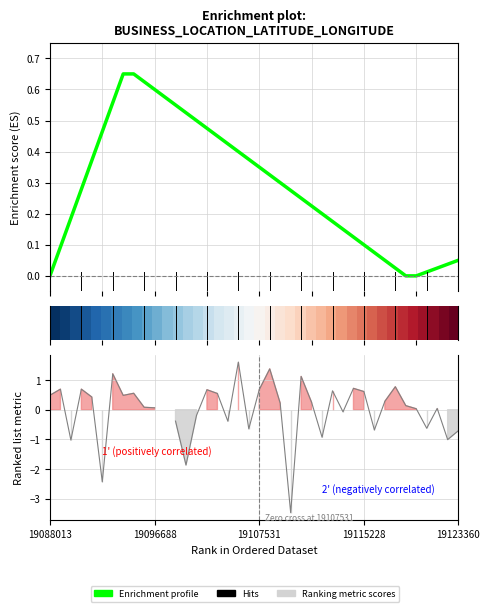

What is the sum of all Enrichment profile values?

11.5